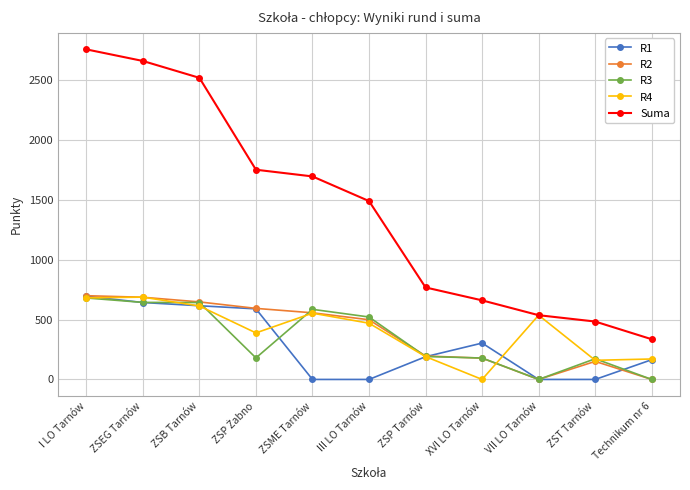

What is the difference between the maximum and second lowest values in the R2 series?

700